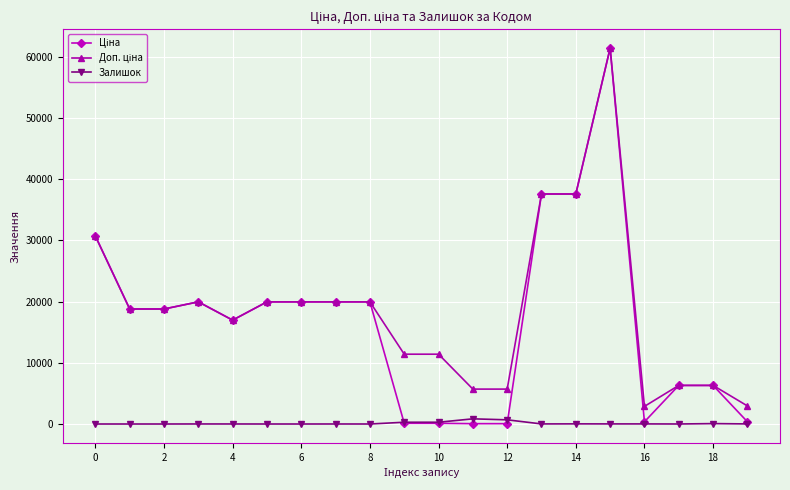

What is the maximum value shown in the chart?

61434.3